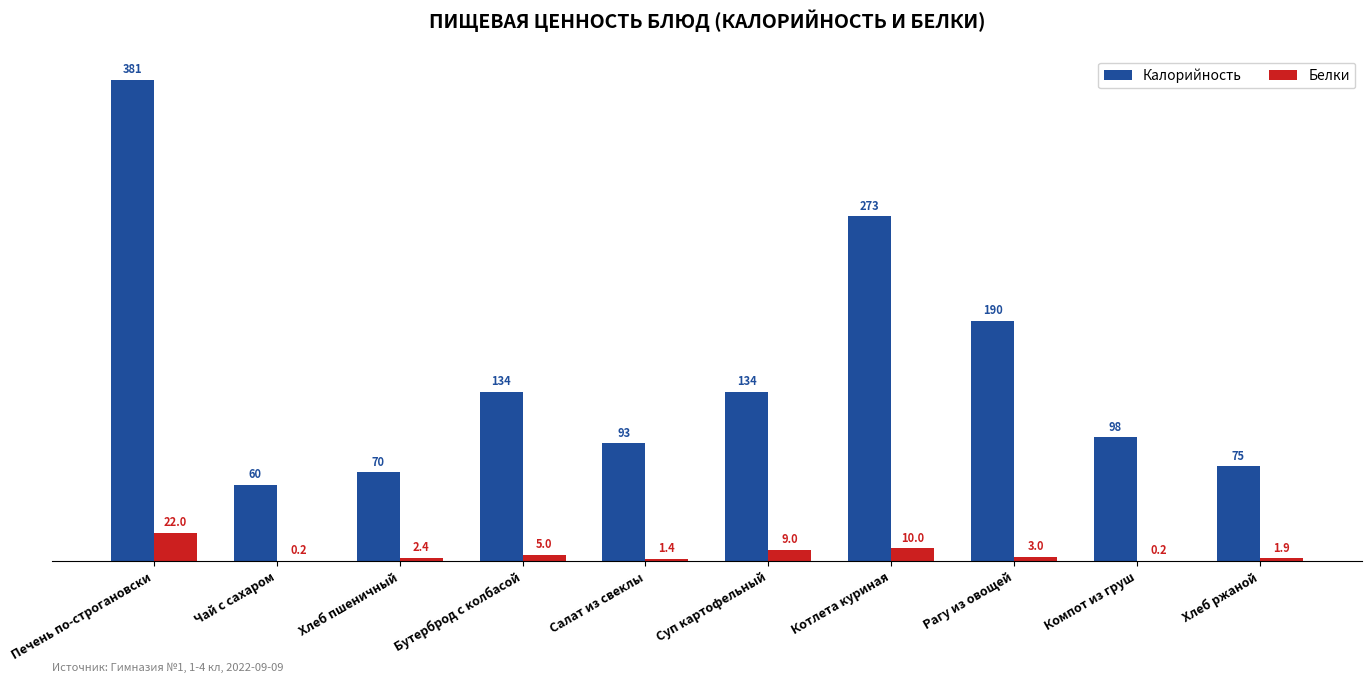

How many groups of bars are there?

10